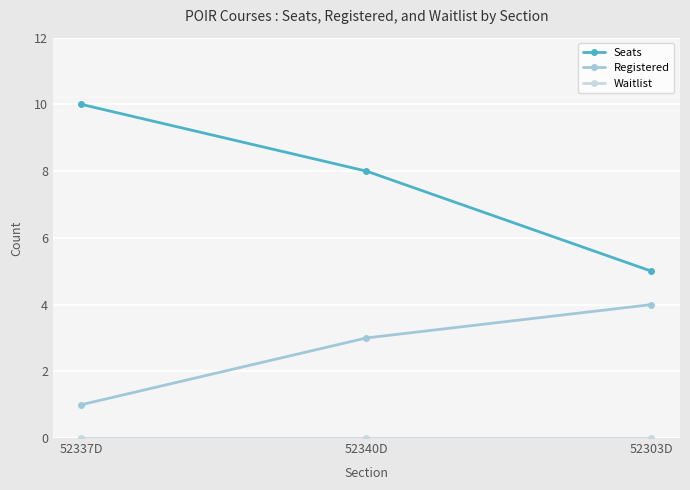

At how many categories does at least one series exceed 4?

3